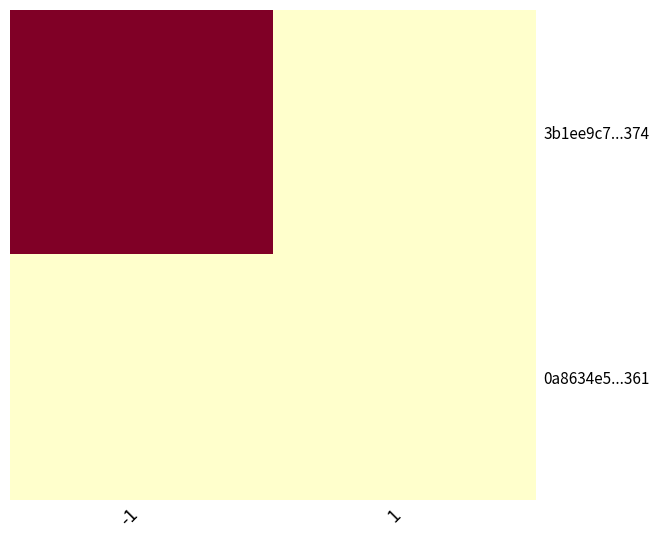

Reading left to right, list all the values displayed in this chart.

3b1ee9c7...374: -1=3172	1=0
0a8634e5...361: -1=0	1=0